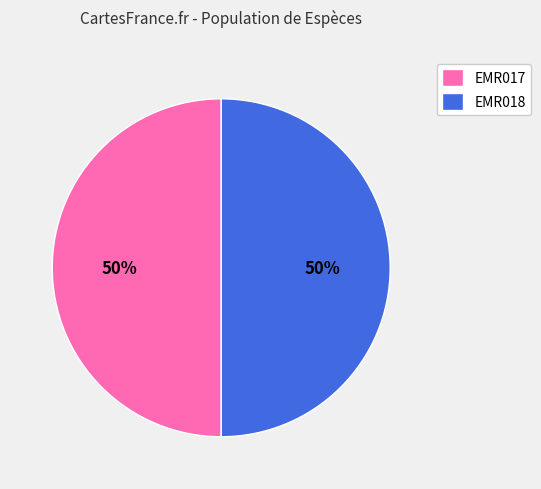

To the nearest percent, what is the average slice percentage?

50%